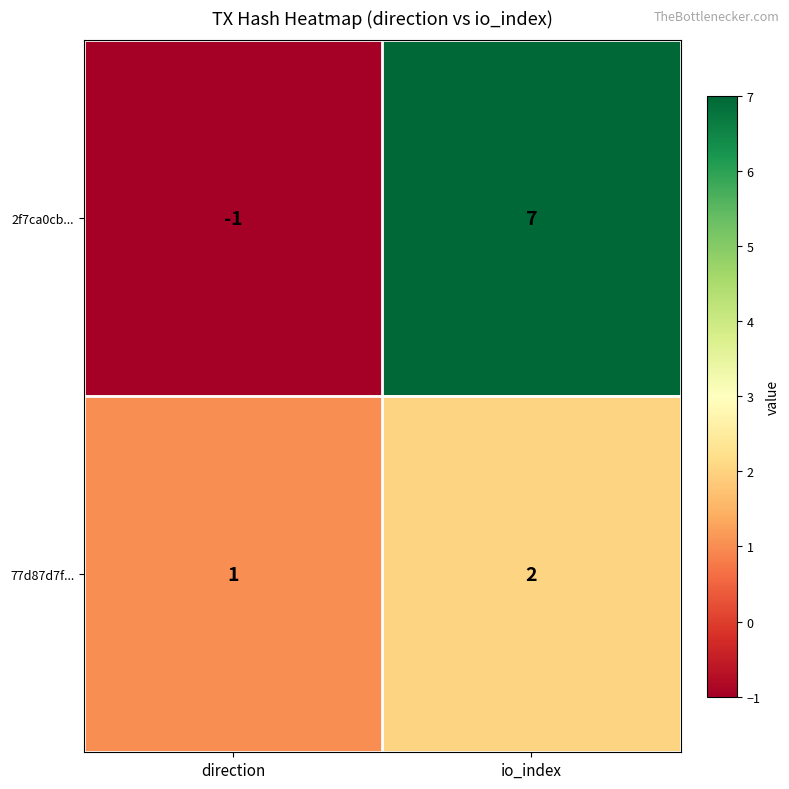

Which label corresponds to the smallest value in the chart?

direction